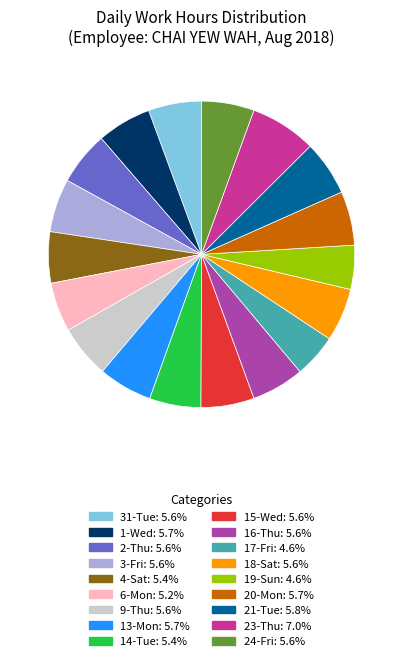

Which slice is the largest?

23-Thu